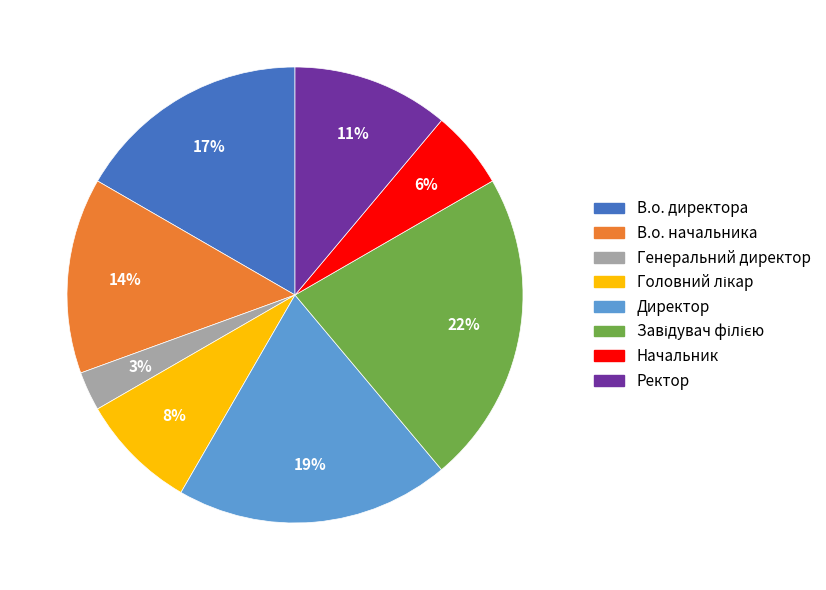

Approximately how many times larger is the value at В.о. директора compared to В.о. начальника?

1.2